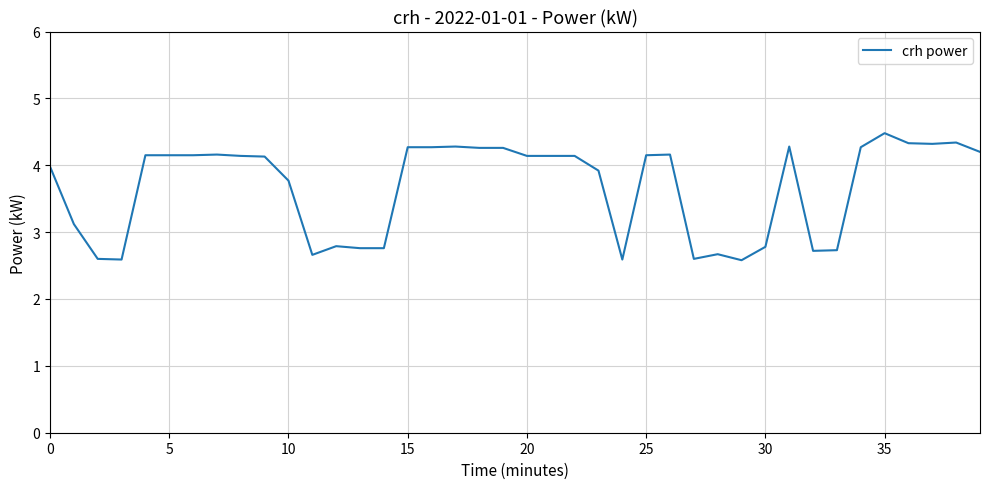

What is the smallest value displayed?

2.6